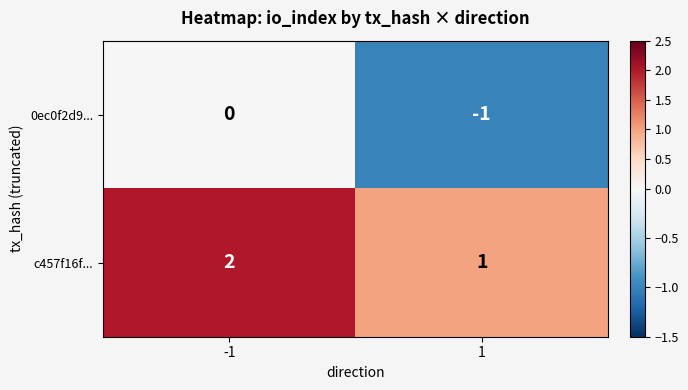

Rank the series at -1 from highest to lowest value.

c457f16f..., 0ec0f2d9...